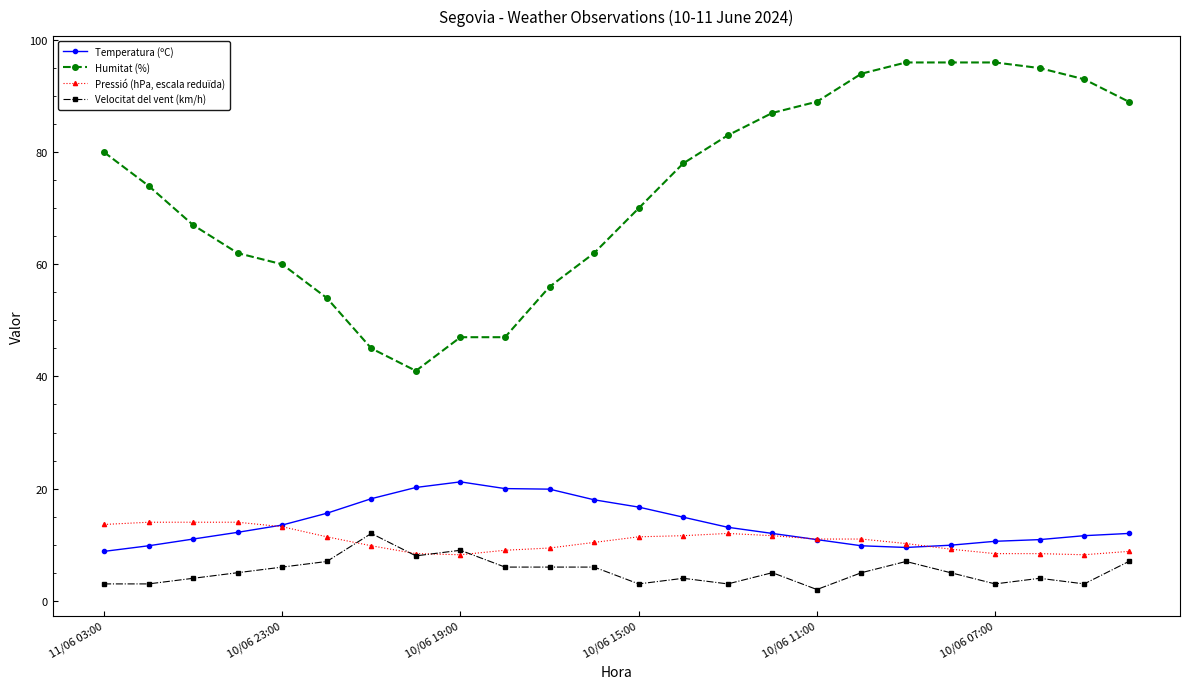

What is the lowest value of the Humitat (%) series?

41.0